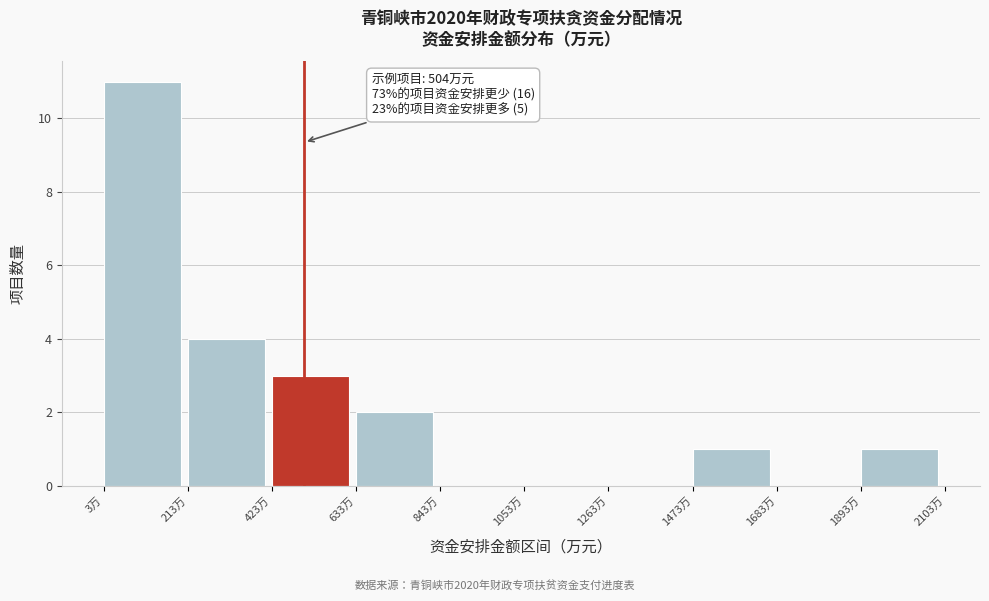

Which range on the x-axis has the tallest bar?

0 to 200